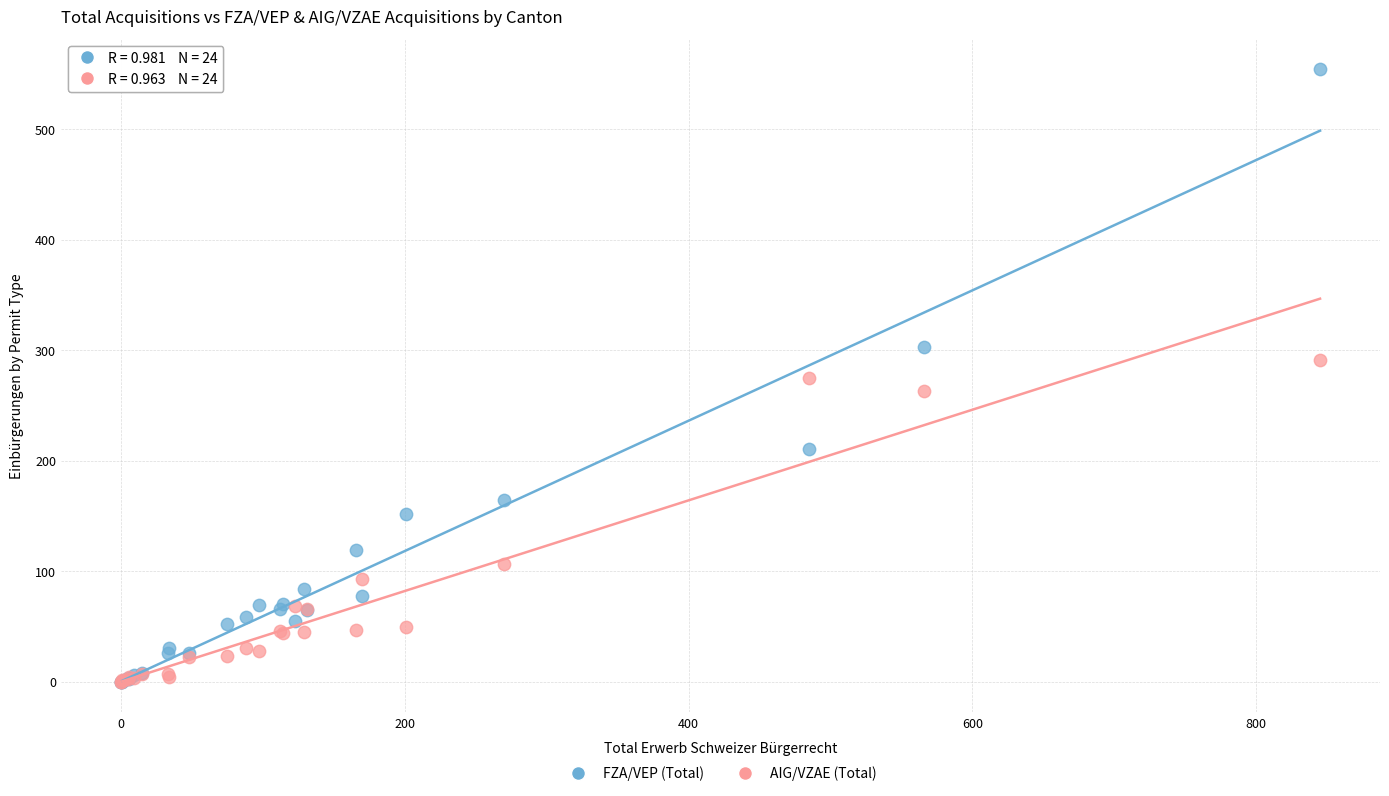

In the AIG/VZAE (Total) series, what Y value is closest to 145?

106